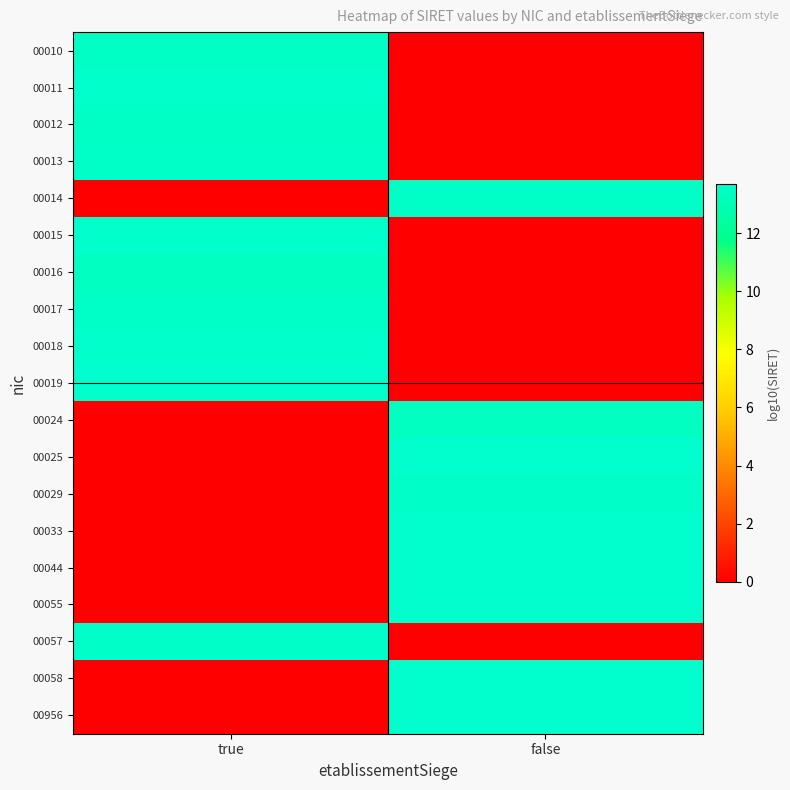

What is the difference between the highest and lowest values at false?

13.7